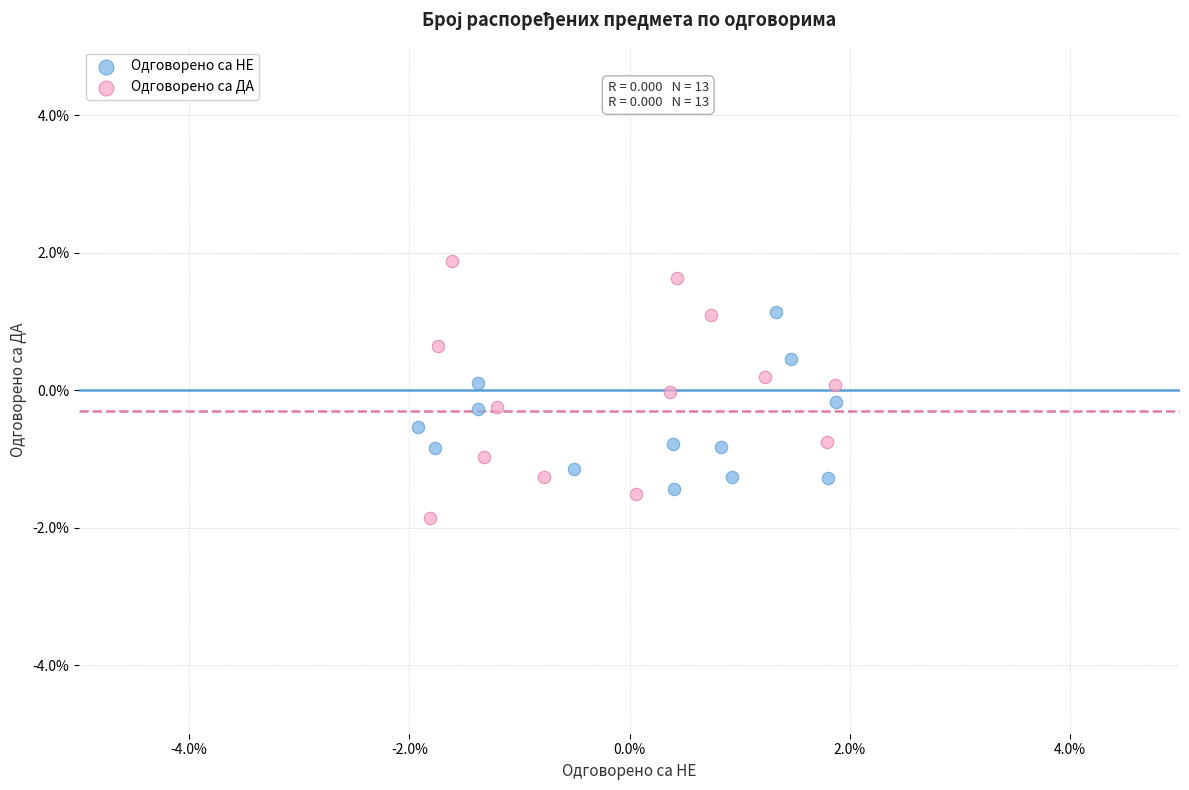

What are all the series names shown in the legend?

Одговорено са НЕ, Одговорено са ДА